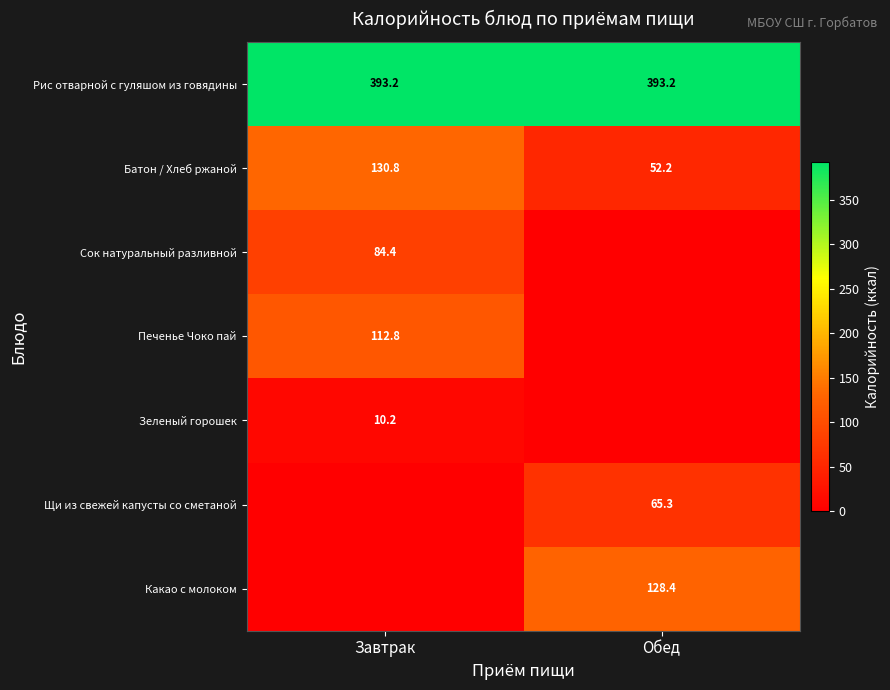

Is the value of Щи из свежей капусты со сметаной at Обед greater than the value of Батон / Хлеб ржаной at Обед?

Yes